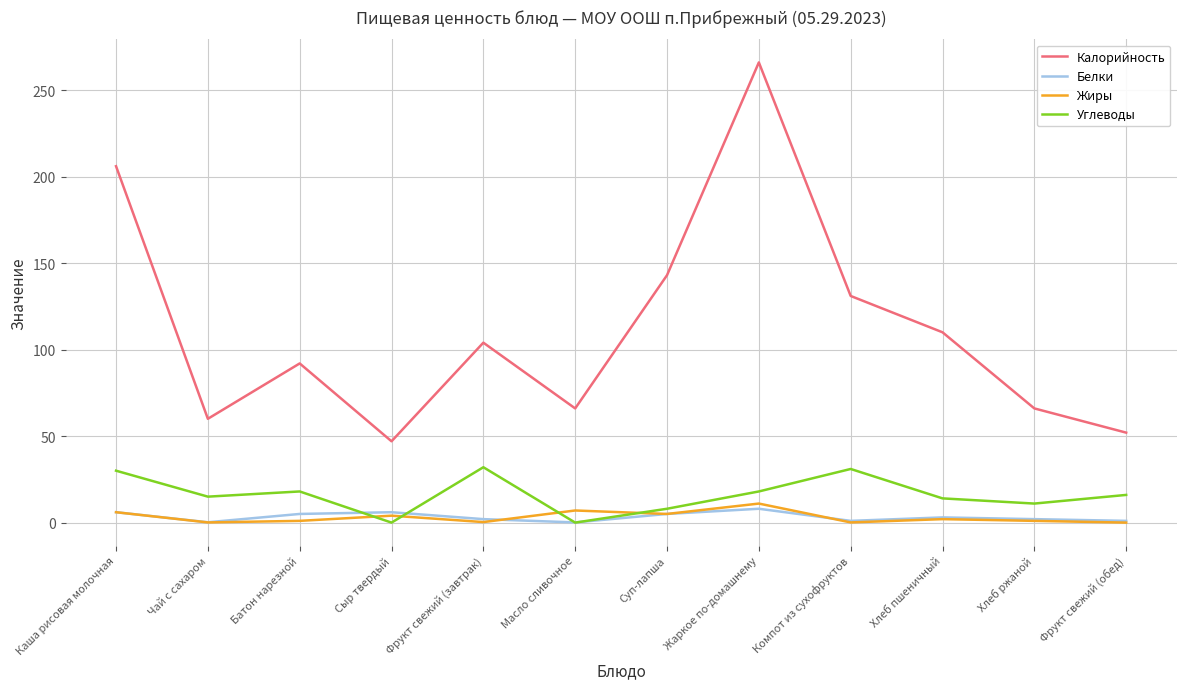

At which category is the sum across all series the highest?

Жаркое по-домашнему